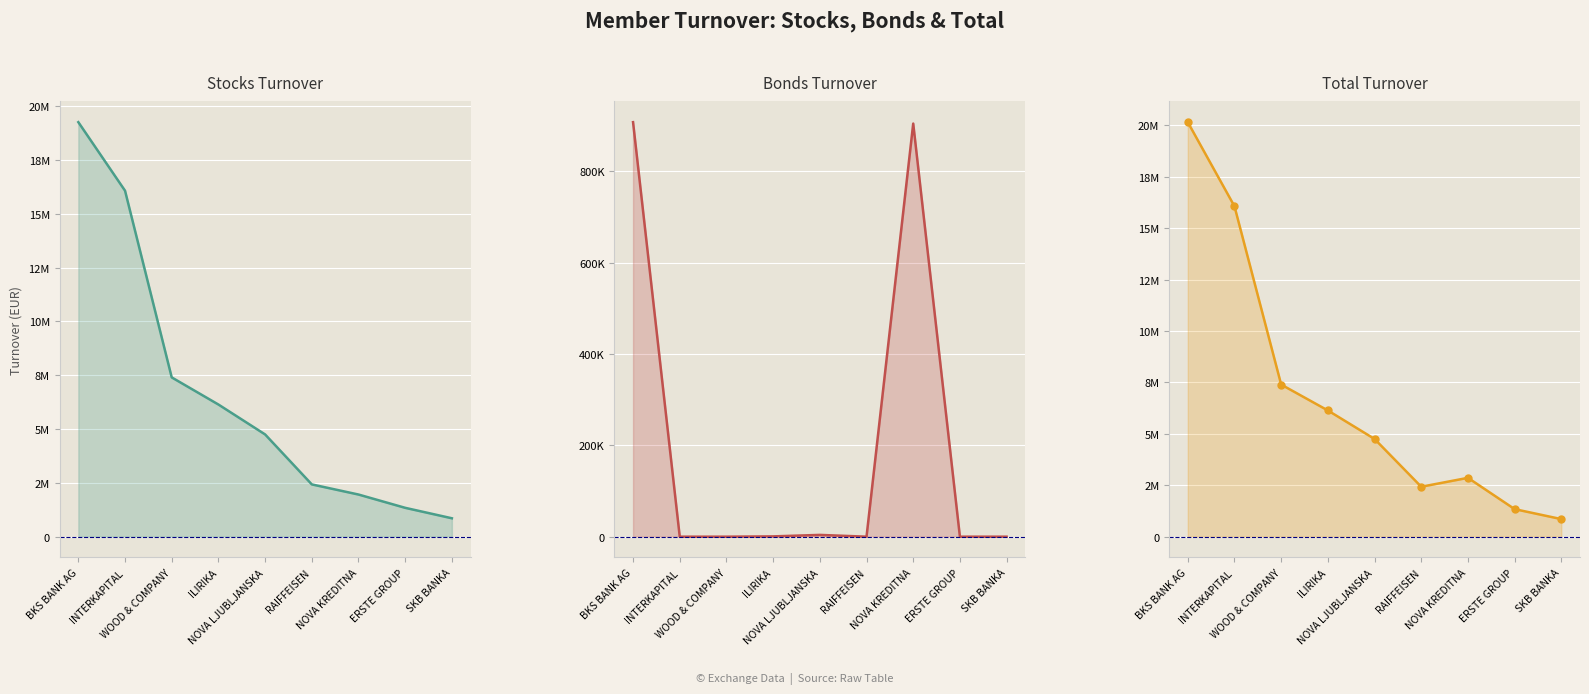

Which series has the widest spread of values?

Total Turnover